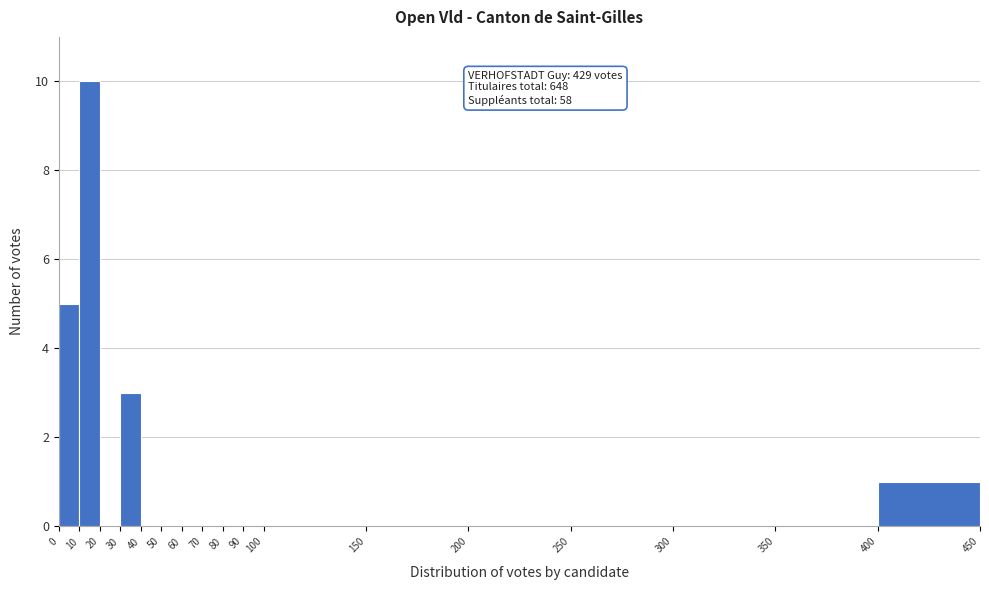

Which range on the x-axis has the tallest bar?

10 to 20